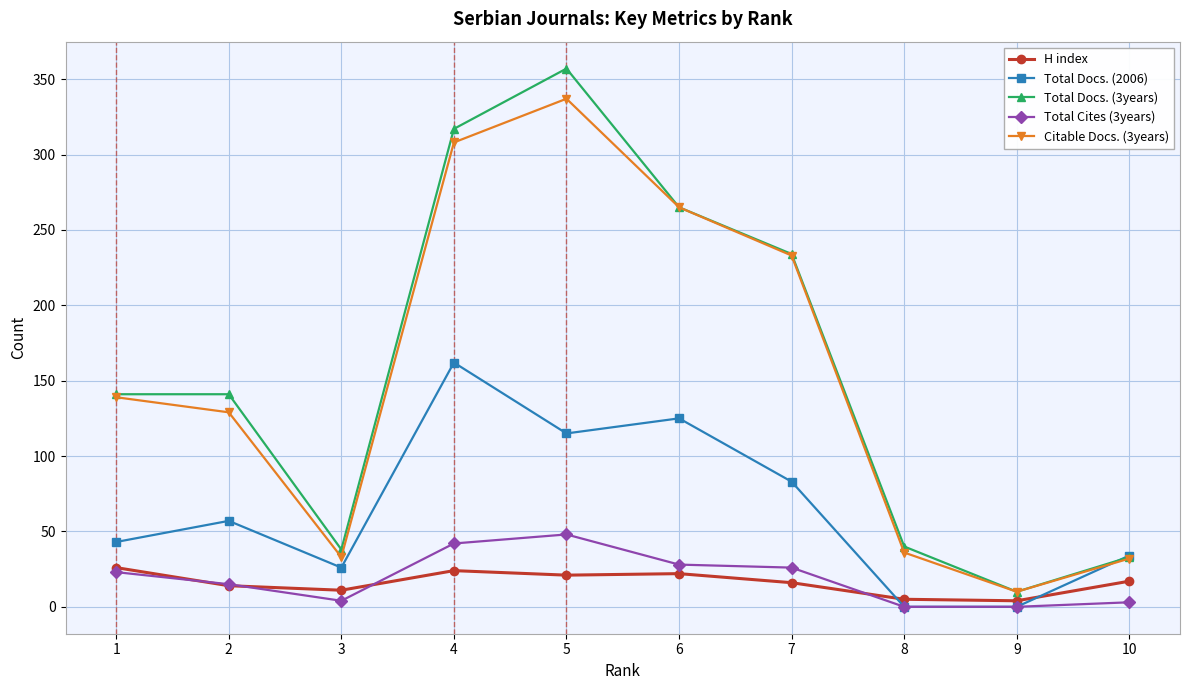

Rank the series by their maximum value, from highest to lowest.

Total Docs. (3years), Citable Docs. (3years), Total Docs. (2006), Total Cites (3years), H index